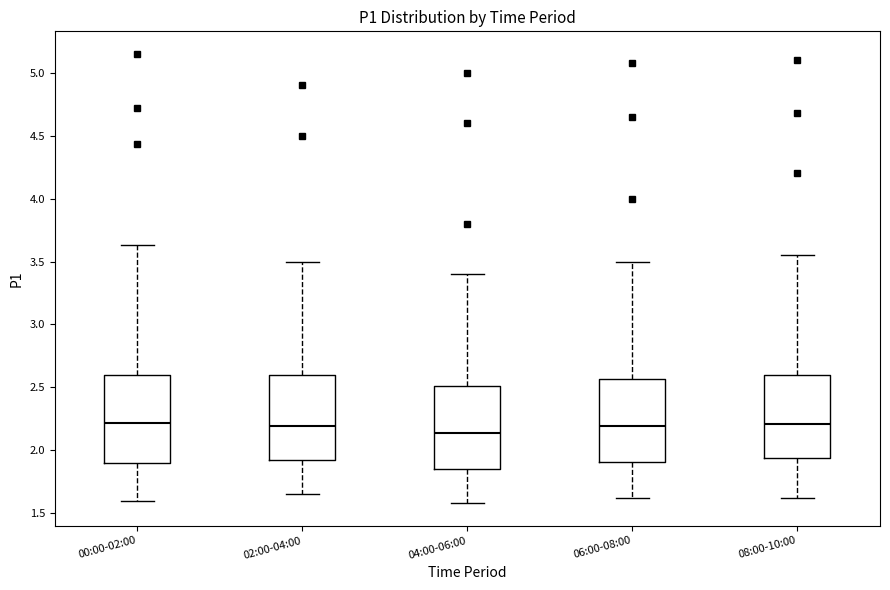

Reading left to right, read every box against the y-axis: the position of its median line, the range the box covers, and the ends of its whiskers. The values are not printed on the chart, so give them approximately, as read against the axis.

00:00-02:00: median 2.20, box 1.90 to 2.60, whiskers 1.60 to 3.65
02:00-04:00: median 2.20, box 1.90 to 2.60, whiskers 1.65 to 3.50
04:00-06:00: median 2.15, box 1.85 to 2.50, whiskers 1.60 to 3.40
06:00-08:00: median 2.20, box 1.90 to 2.55, whiskers 1.60 to 3.50
08:00-10:00: median 2.20, box 1.95 to 2.60, whiskers 1.60 to 3.55